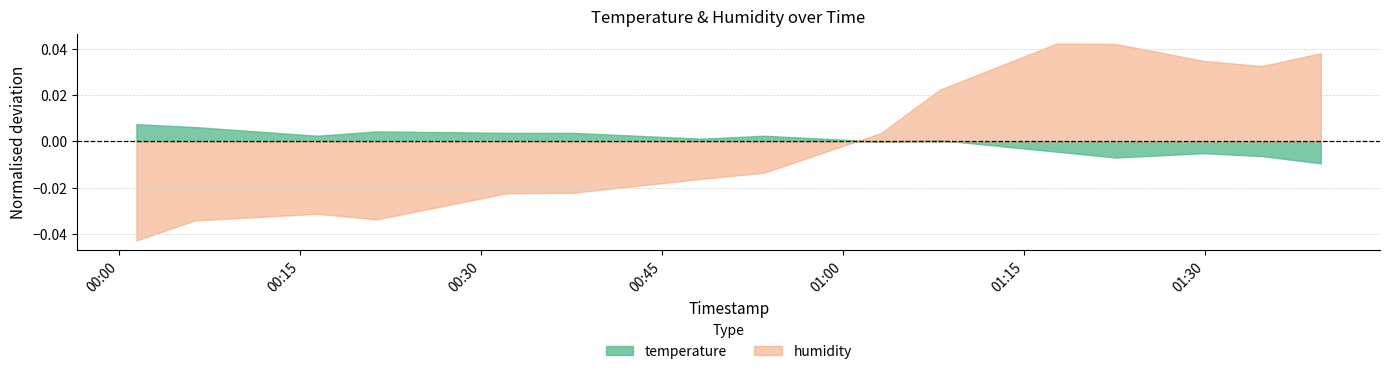

Between 2022-12-29T01:29:54 and 2022-12-29T00:37:38, which is larger?

2022-12-29T00:37:38